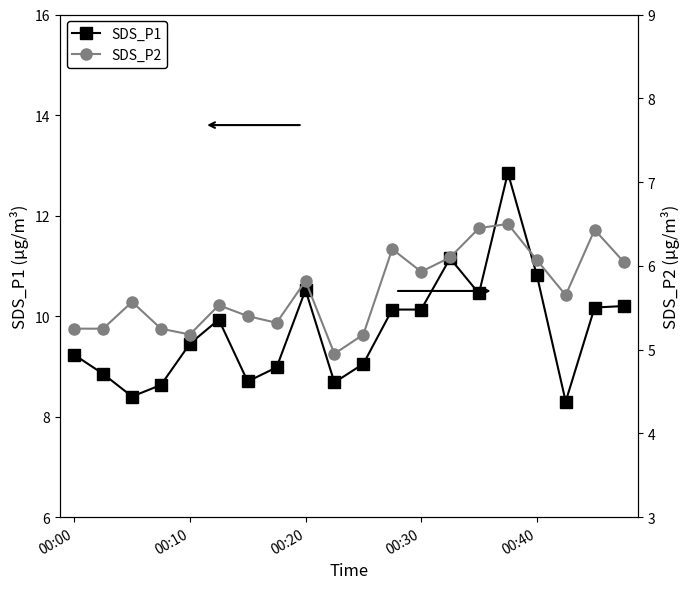

True or false: SDS_P1 and SDS_P2 intersect in this chart.

False